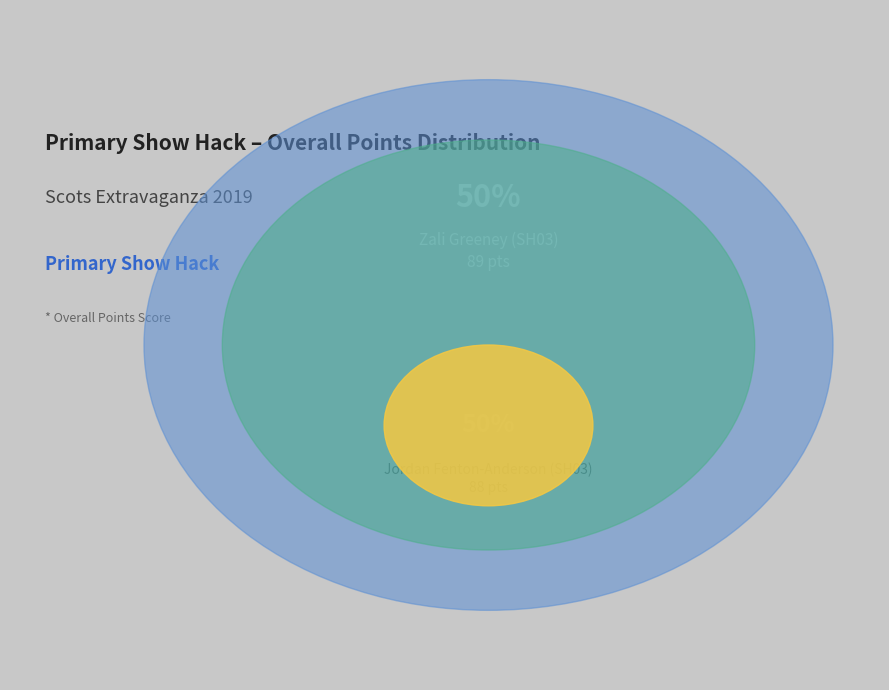

Between Jordan Fenton-Anderson (SH03) and Zali Greeney (SH03), which is larger?

Zali Greeney (SH03)